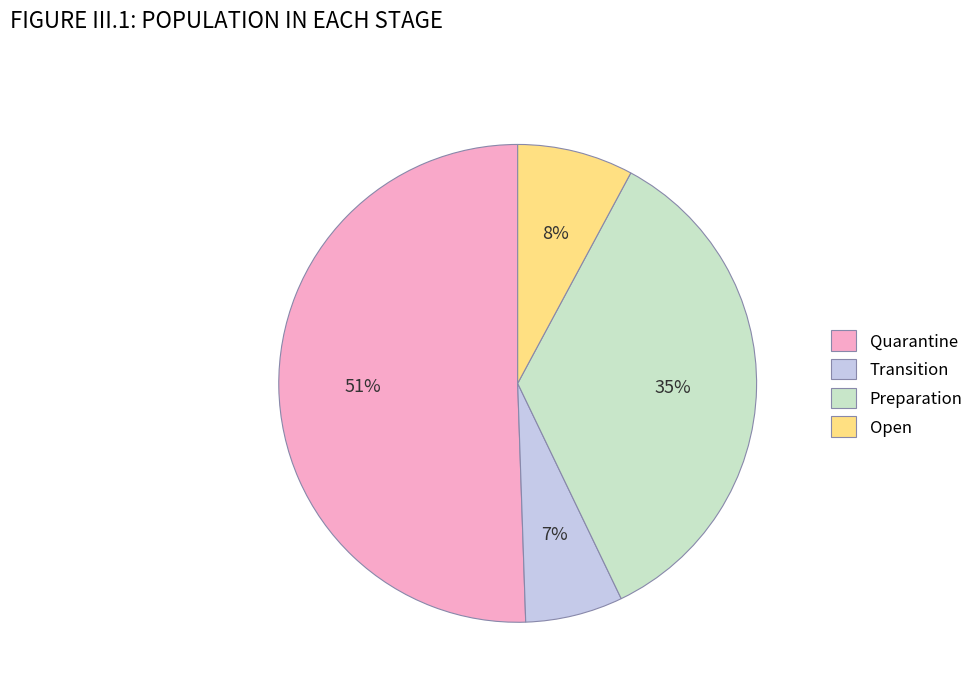

What percentage is the Transition slice, to the nearest percent?

7%